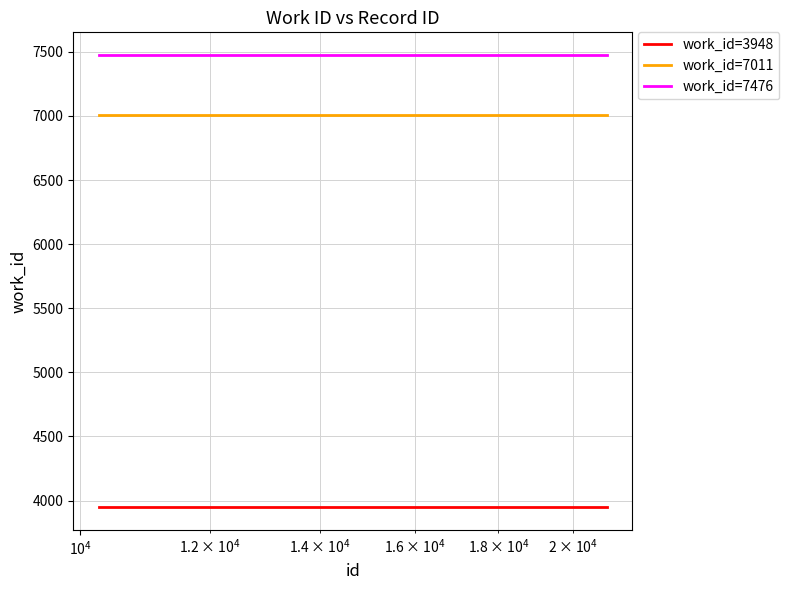

What is the greatest value displayed?

7476